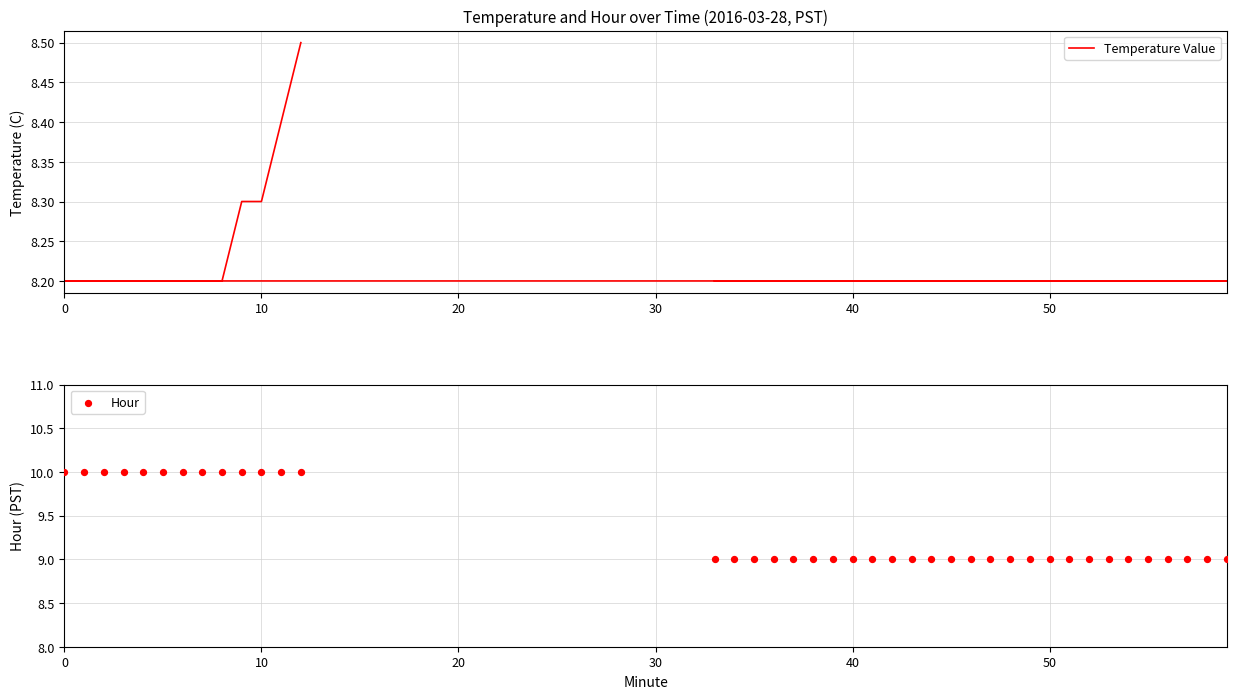

At how many categories does at least one series exceed 9?

13